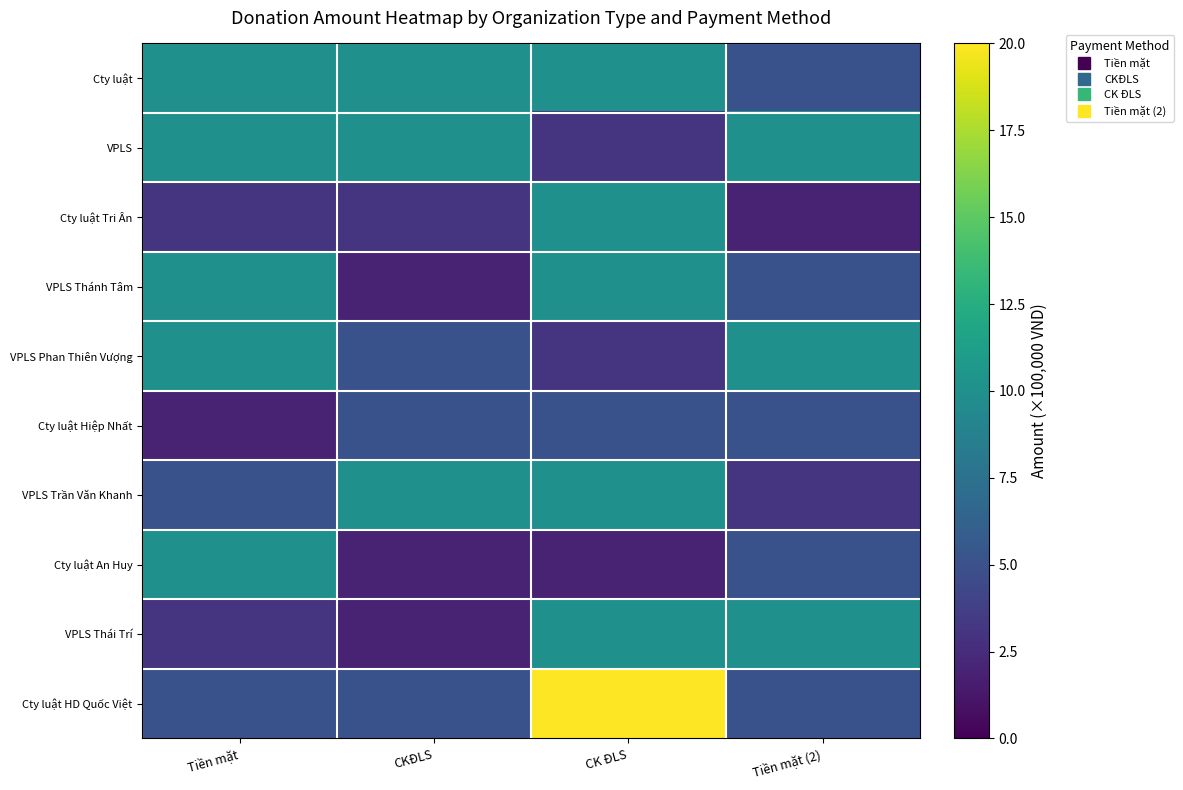

Reading left to right, list all the values displayed in this chart.

Cty luật: Tiền mặt=10	CKĐLS=10	CK ĐLS=10	Tiền mặt (2)=5
VPLS: Tiền mặt=10	CKĐLS=10	CK ĐLS=3	Tiền mặt (2)=10
Cty luật Tri Ân: Tiền mặt=3	CKĐLS=3	CK ĐLS=10	Tiền mặt (2)=2
VPLS Thánh Tâm: Tiền mặt=10	CKĐLS=2	CK ĐLS=10	Tiền mặt (2)=5
VPLS Phan Thiên Vượng: Tiền mặt=10	CKĐLS=5	CK ĐLS=3	Tiền mặt (2)=10
Cty luật Hiệp Nhất: Tiền mặt=2	CKĐLS=5	CK ĐLS=5	Tiền mặt (2)=5
VPLS Trần Văn Khanh: Tiền mặt=5	CKĐLS=10	CK ĐLS=10	Tiền mặt (2)=3
Cty luật An Huy: Tiền mặt=10	CKĐLS=2	CK ĐLS=2	Tiền mặt (2)=5
VPLS Thái Trí: Tiền mặt=3	CKĐLS=2	CK ĐLS=10	Tiền mặt (2)=10
Cty luật HD Quốc Việt: Tiền mặt=5	CKĐLS=5	CK ĐLS=20	Tiền mặt (2)=5